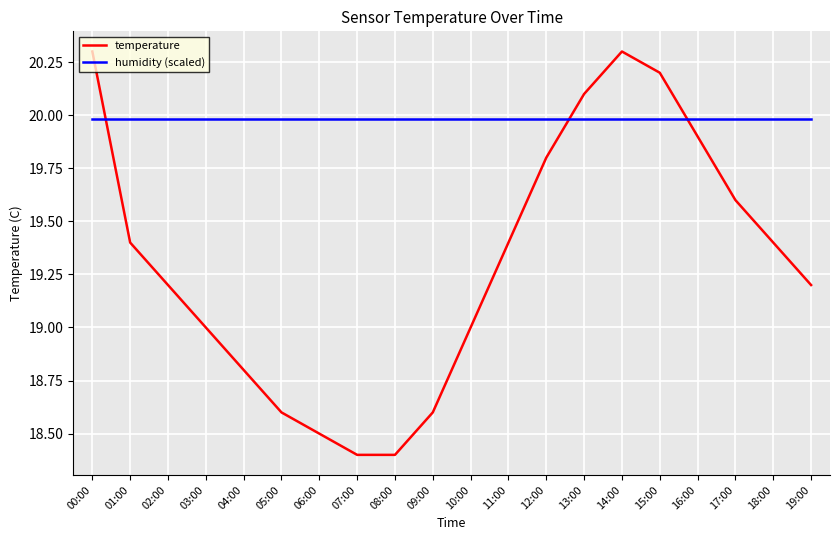

How many intersections are there between humidity (scaled) and temperature?

3